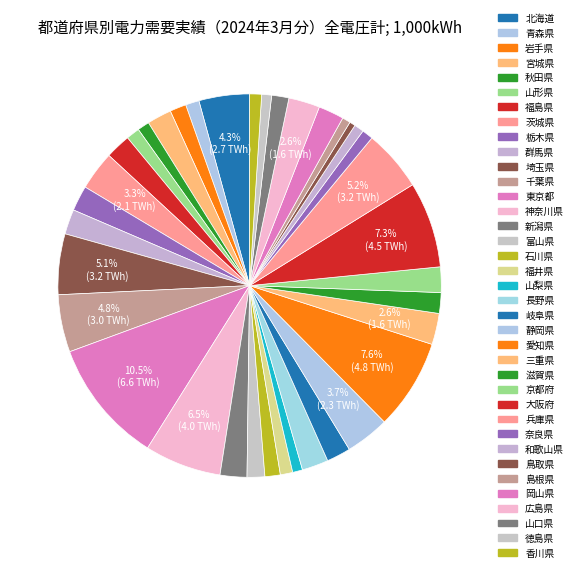

How many slices are in this pie chart?

37